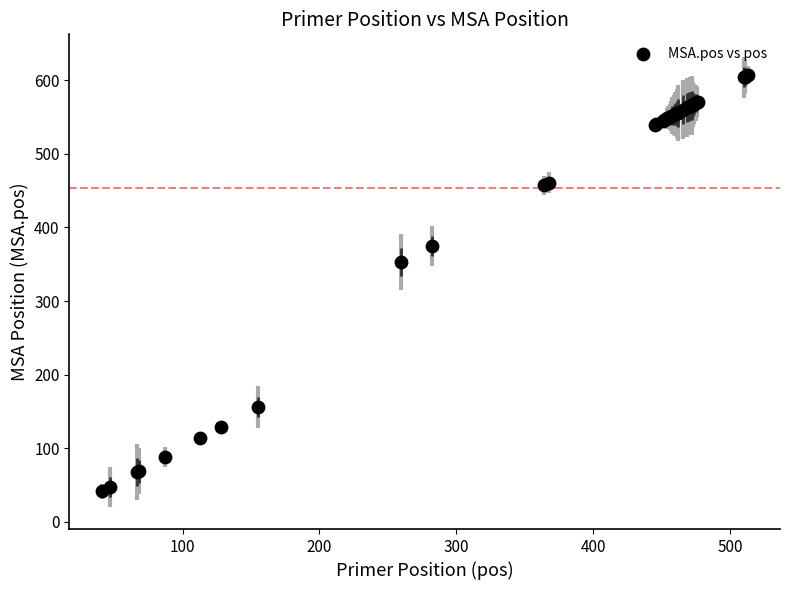

What Y value in the scatter plot is closest to 324?

353